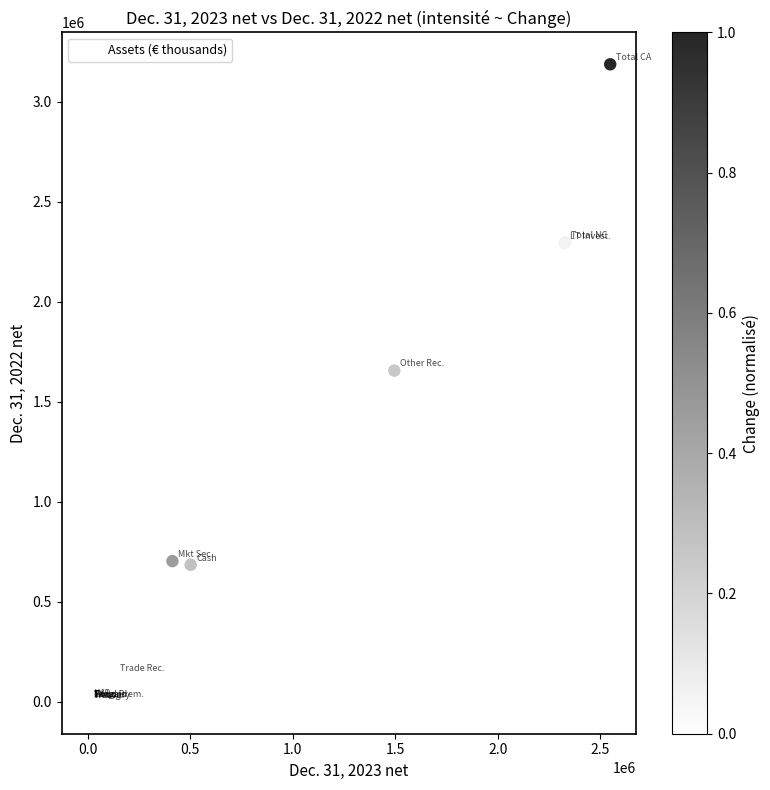

What Y value in the scatter plot is closest to 1593589?

1655900